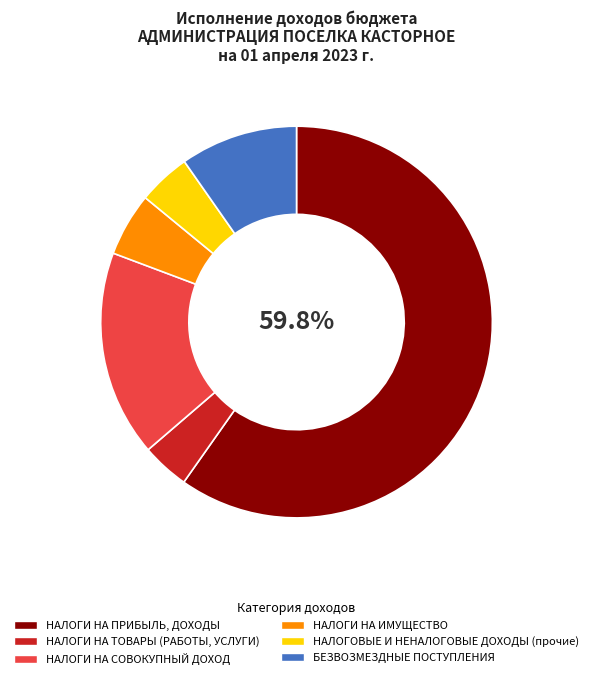

To the nearest percent, what portion does БЕЗВОЗМЕЗДНЫЕ ПОСТУПЛЕНИЯ represent?

10%